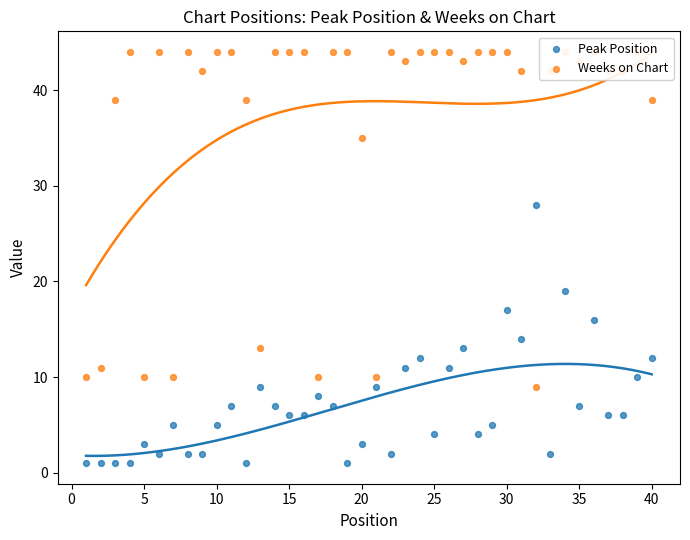

What are all the series names shown in the legend?

Peak Position, Weeks on Chart